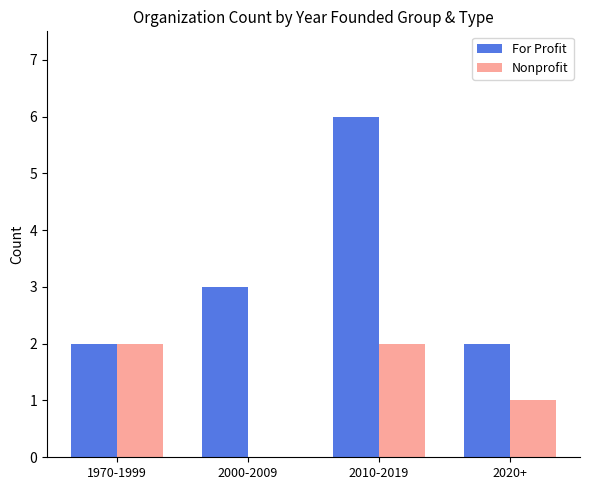

The value of For Profit at 2000-2009 is 1. True or false?

False